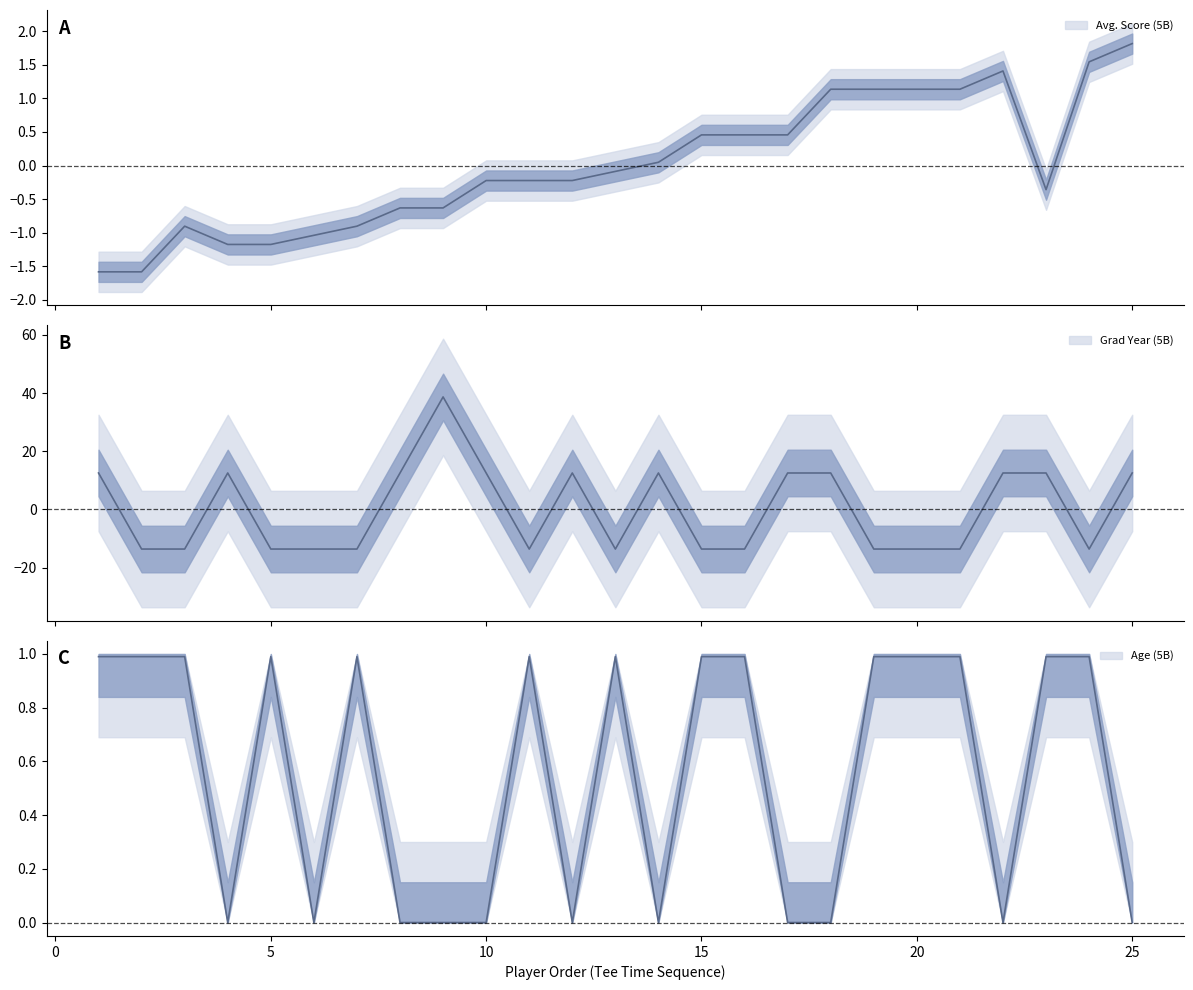

How many lines are shown in the chart?

3